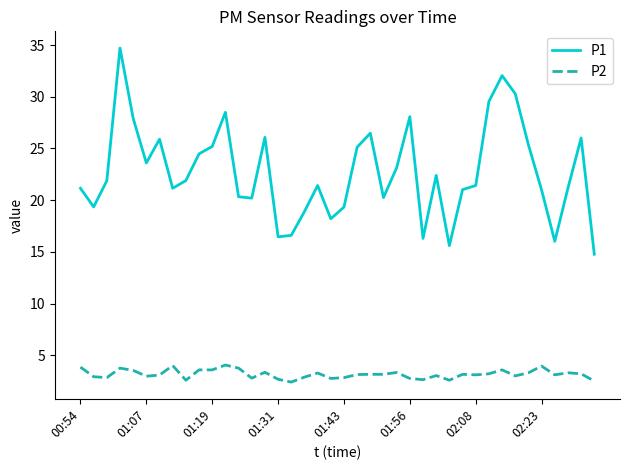

What is the highest value of the P1 series?

34.7